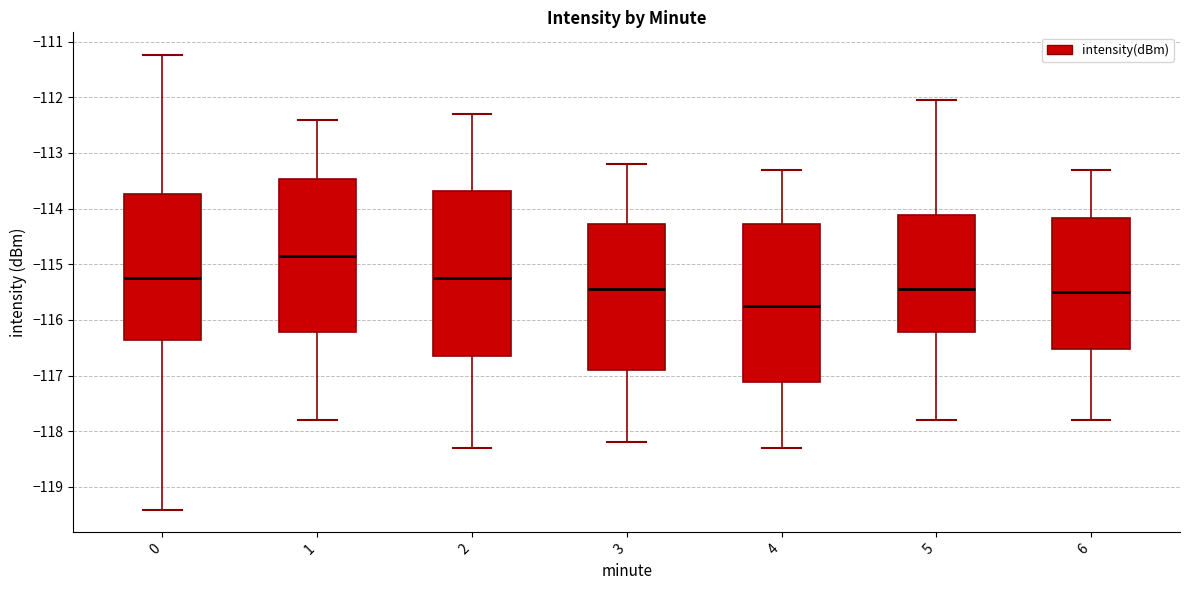

Reading left to right, read every box against the y-axis: the position of its median line, the range the box covers, and the ends of its whiskers. The values are not printed on the chart, so give them approximately, as read against the axis.

0: median -115.2, box -116.4 to -113.7, whiskers -119.4 to -111.2
1: median -114.8, box -116.2 to -113.5, whiskers -117.8 to -112.4
2: median -115.2, box -116.6 to -113.7, whiskers -118.3 to -112.3
3: median -115.4, box -116.9 to -114.3, whiskers -118.2 to -113.2
4: median -115.7, box -117.1 to -114.3, whiskers -118.3 to -113.3
5: median -115.4, box -116.2 to -114.1, whiskers -117.8 to -112.0
6: median -115.5, box -116.5 to -114.2, whiskers -117.8 to -113.3